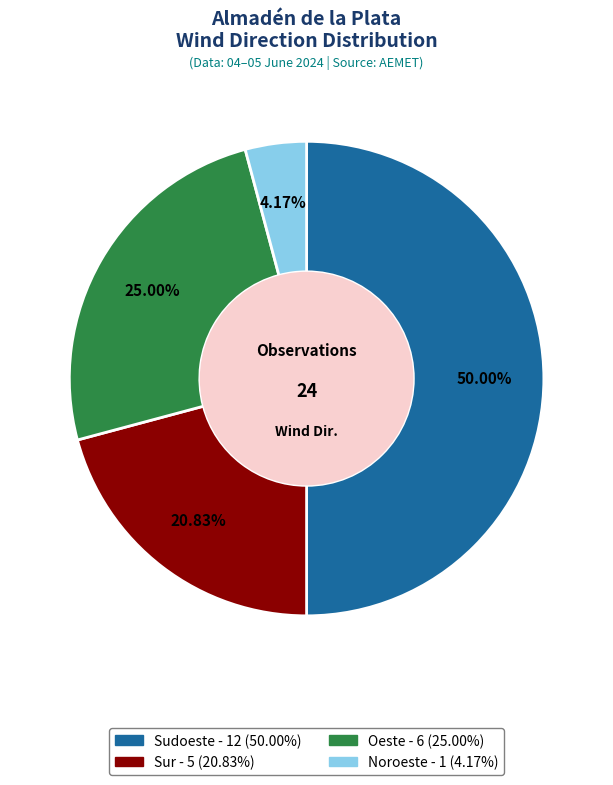

To the nearest percent, what is the difference between the Oeste and Noroeste slice percentages?

21%